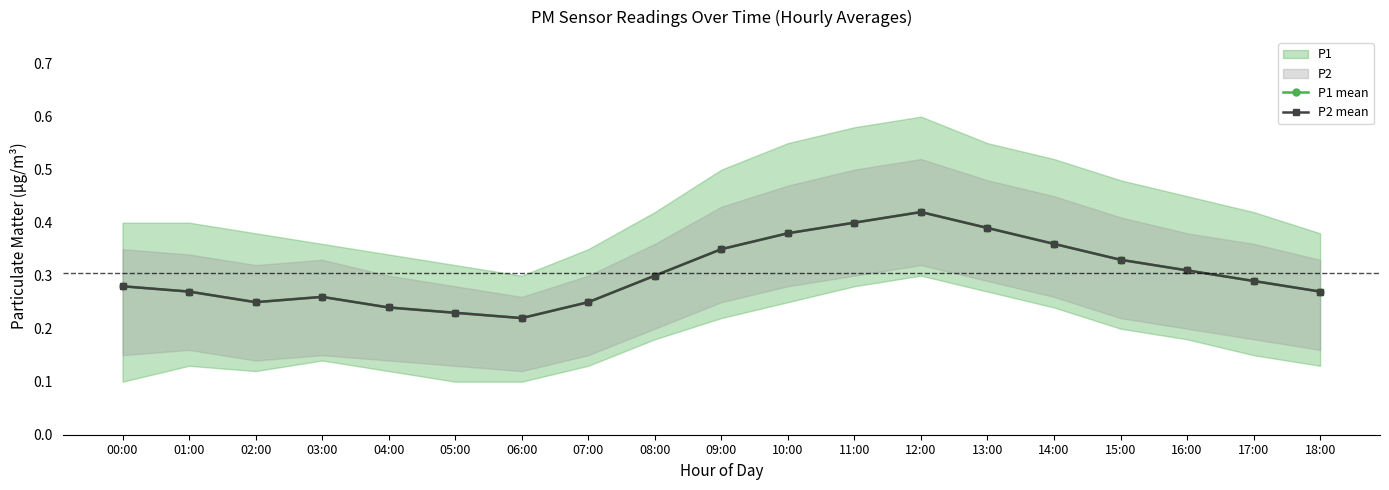

Which series has the largest total across all categories?

P1 mean